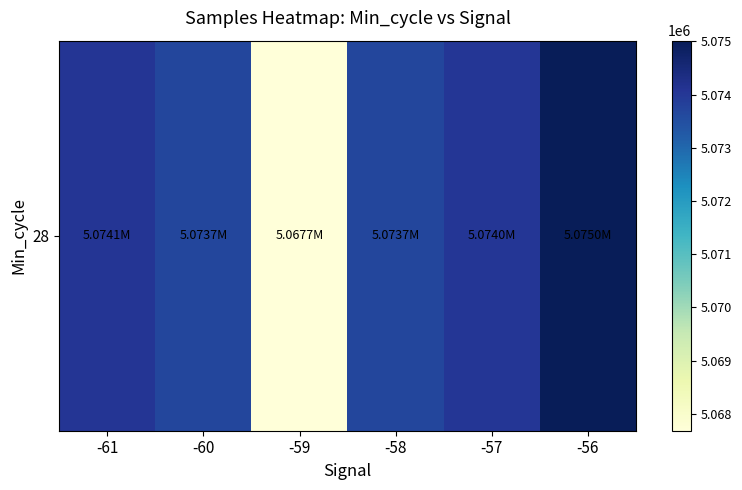

Rank the categories by value from highest to lowest.

-56, -61, -57, -60, -58, -59